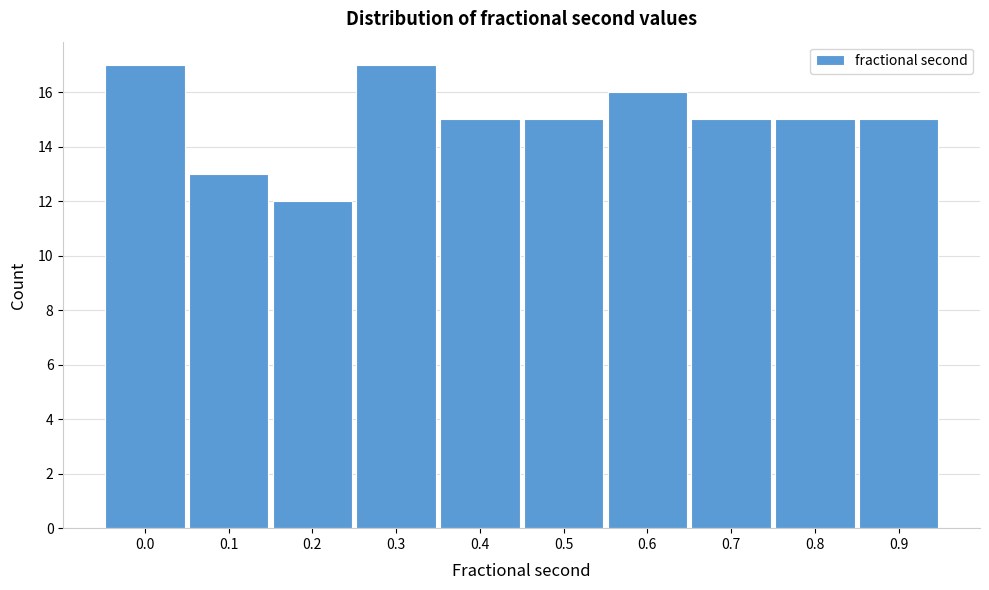

Reading left to right, extract all data points from this chart.

0.0=17	0.1=13	0.2=12	0.3=17	0.4=15	0.5=15	0.6=16	0.7=15	0.8=15	0.9=15